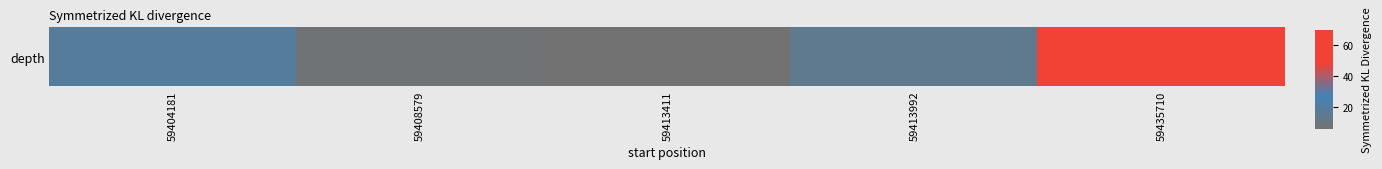

Reading left to right, transcribe all the data shown in this chart.

59404181=19	59408579=7	59413411=6	59413992=15	59435710=70